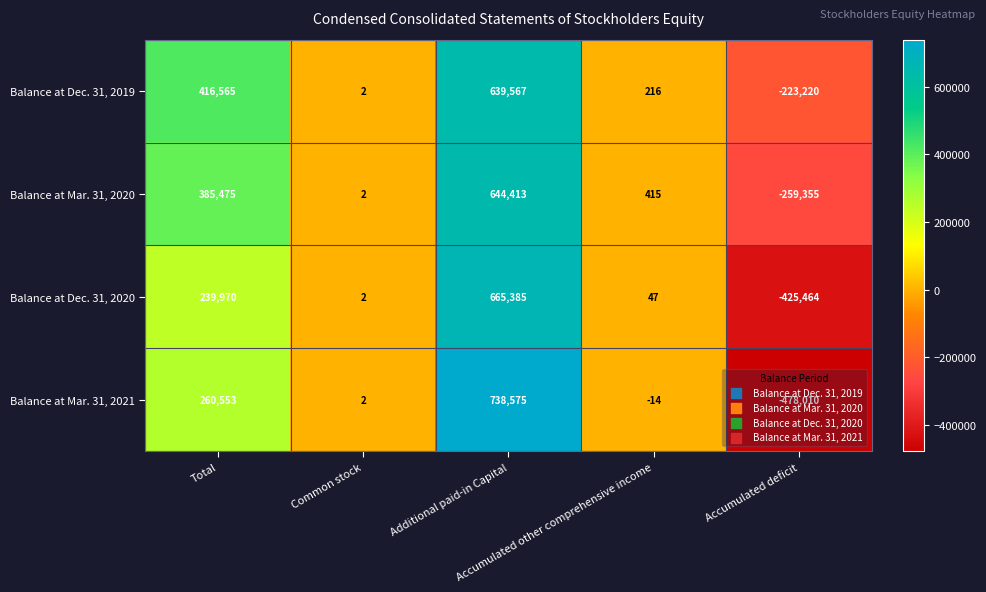

Which series has the largest total across all categories?

Balance at Dec. 31, 2019